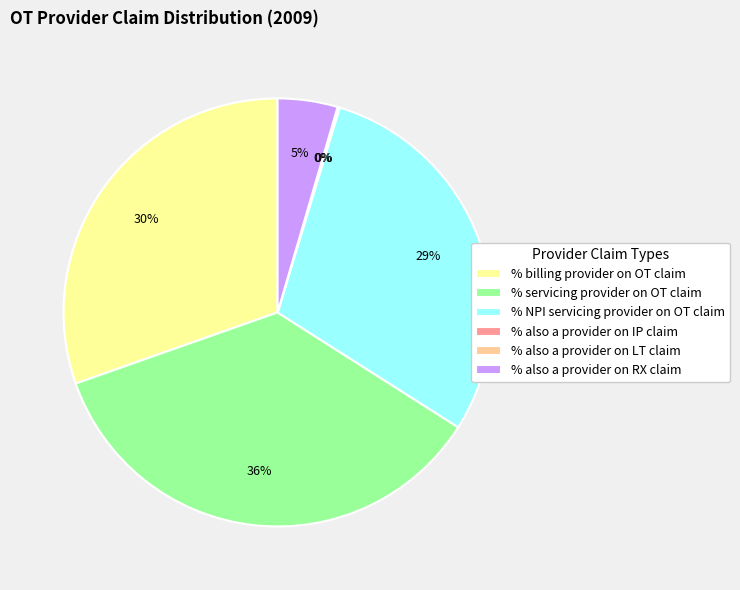

Which category has the biggest portion of the pie?

% servicing provider on OT claim